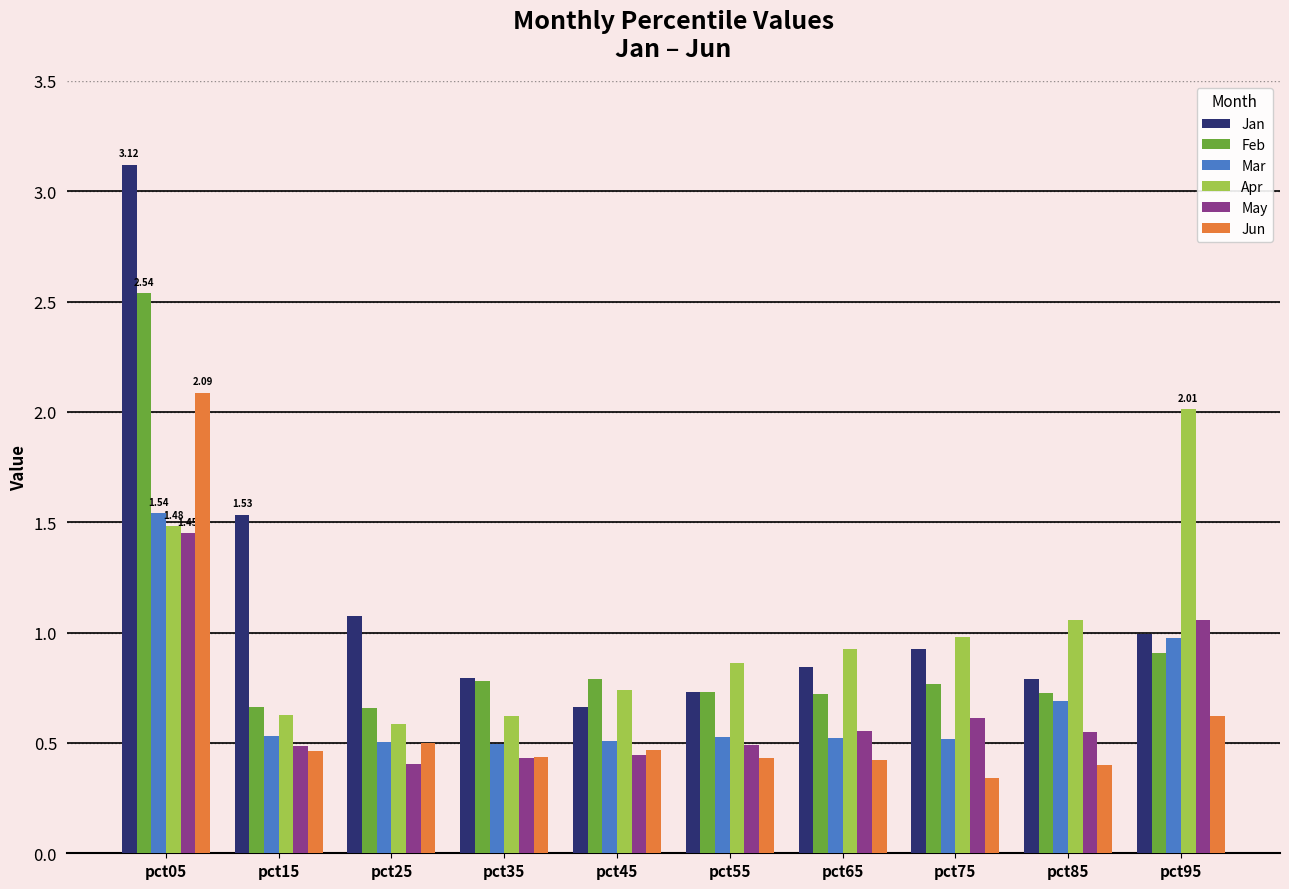

Rank the series by their maximum value, from lowest to highest.

May, Mar, Apr, Jun, Feb, Jan